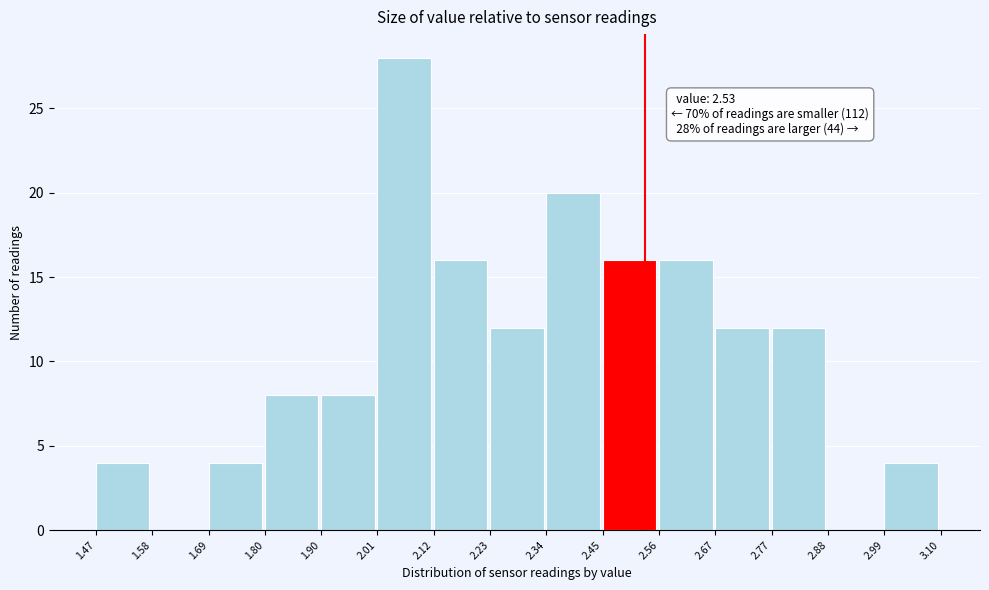

Which range on the x-axis has the tallest bar?

2.01 to 2.12